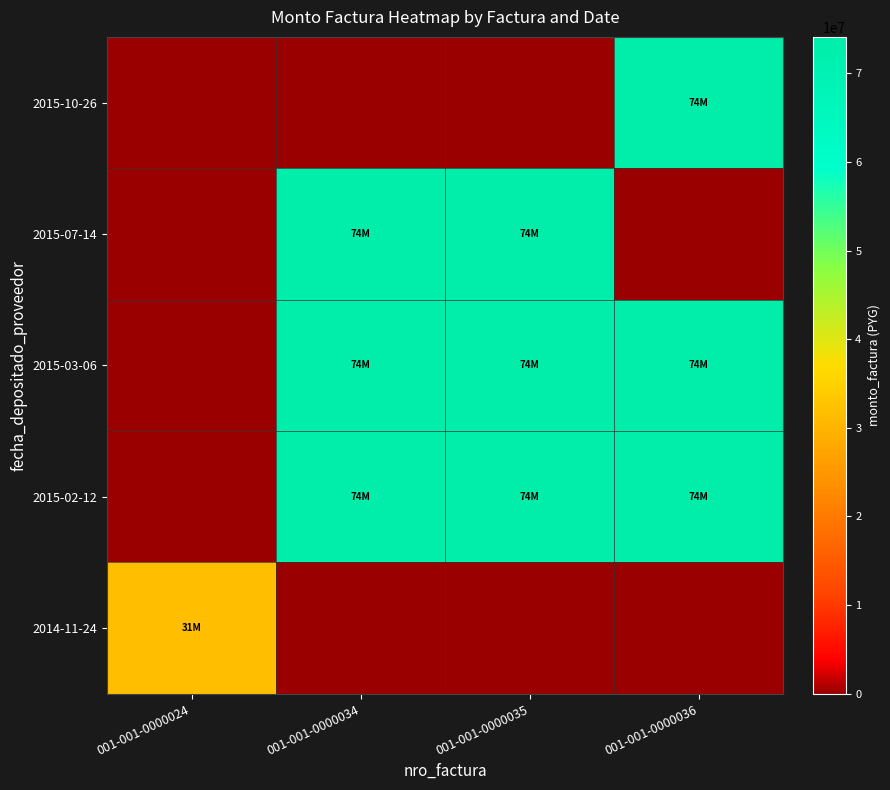

Which series has the largest total across all categories?

row_2